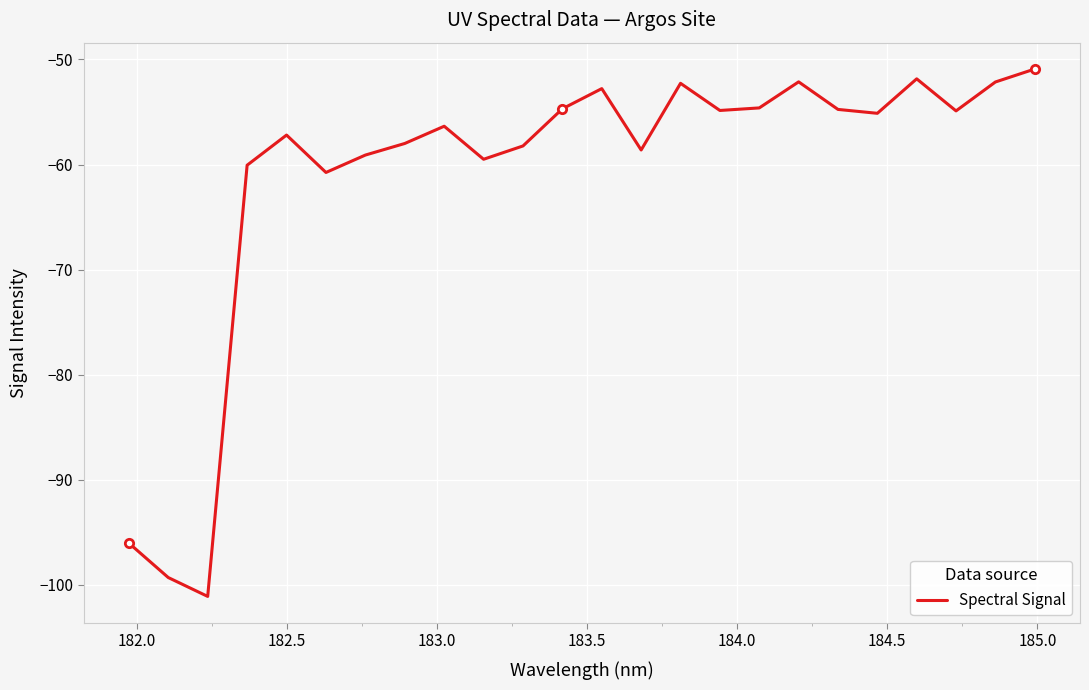

What is the maximum value shown in the chart?

-50.9